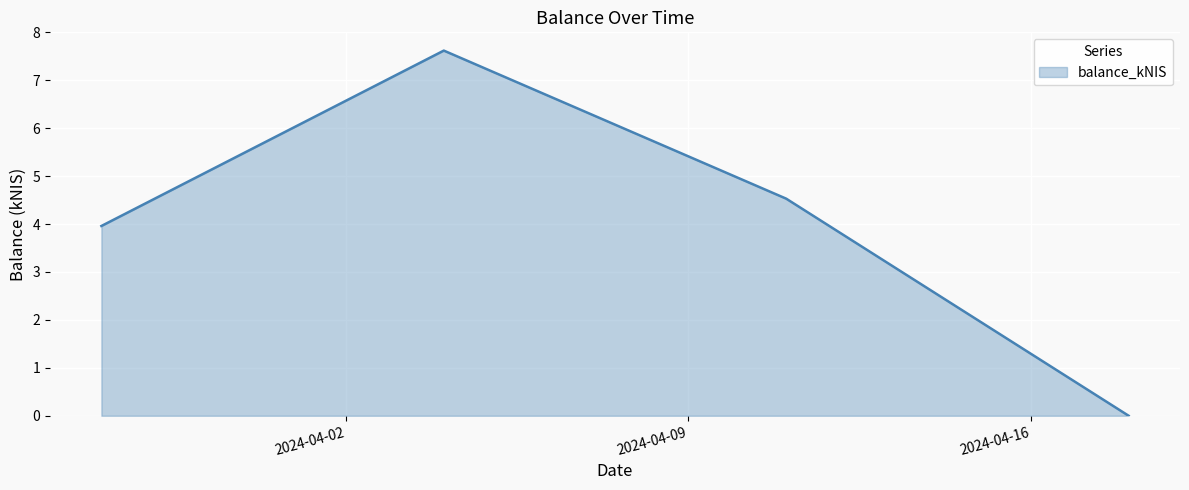

What is the maximum value shown in the chart?

7.6